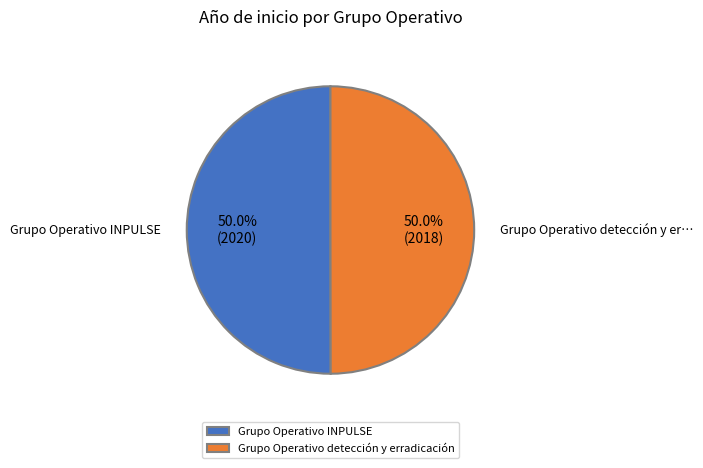

Combined, what portion of the pie is Grupo Operativo detección y erradicación and Grupo Operativo INPULSE?

100.0%